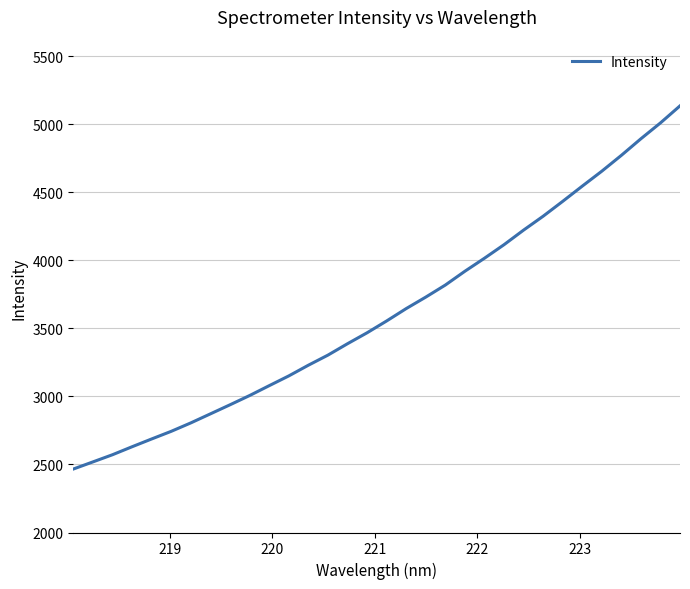

What is the minimum value shown in the chart?

2466.1